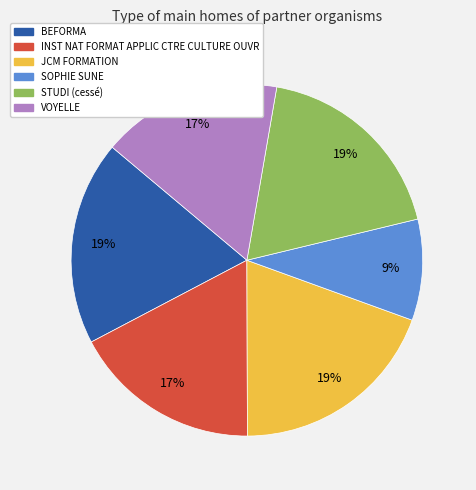

Which has a higher value, VOYELLE or STUDI (cessé)?

STUDI (cessé)